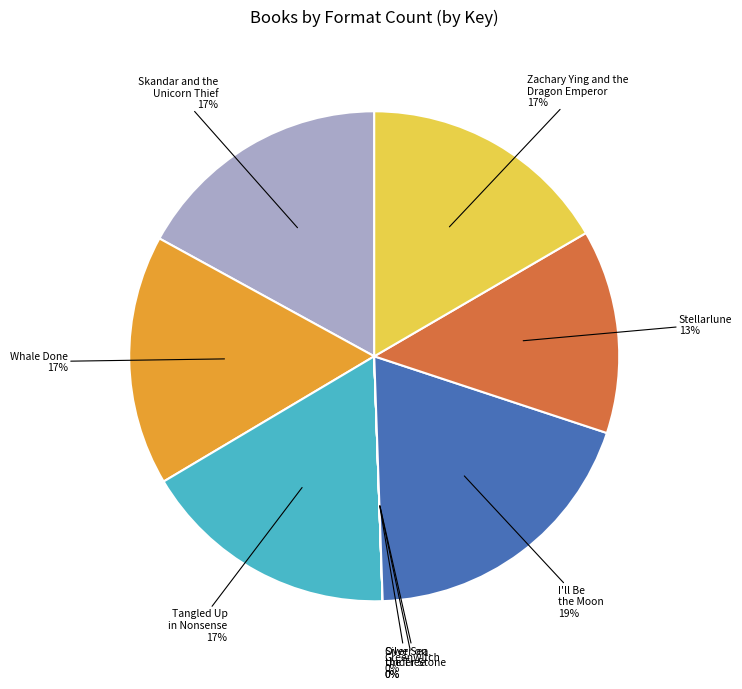

To the nearest percent, what is the average slice percentage?

11%